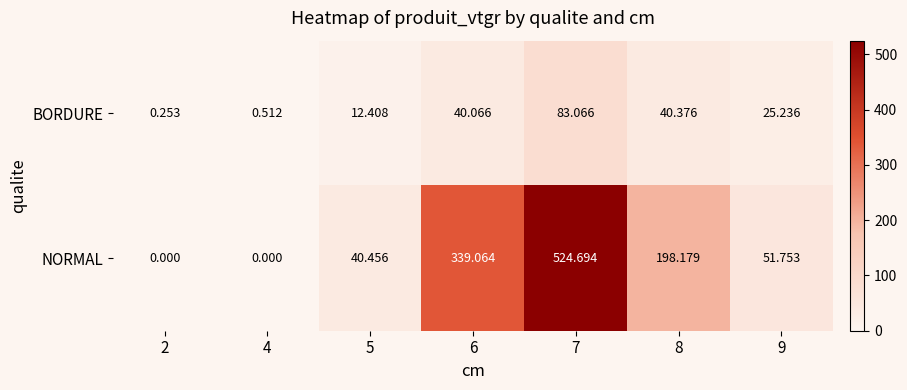

Is the value of BORDURE at 8 greater than the value of NORMAL at 8?

No